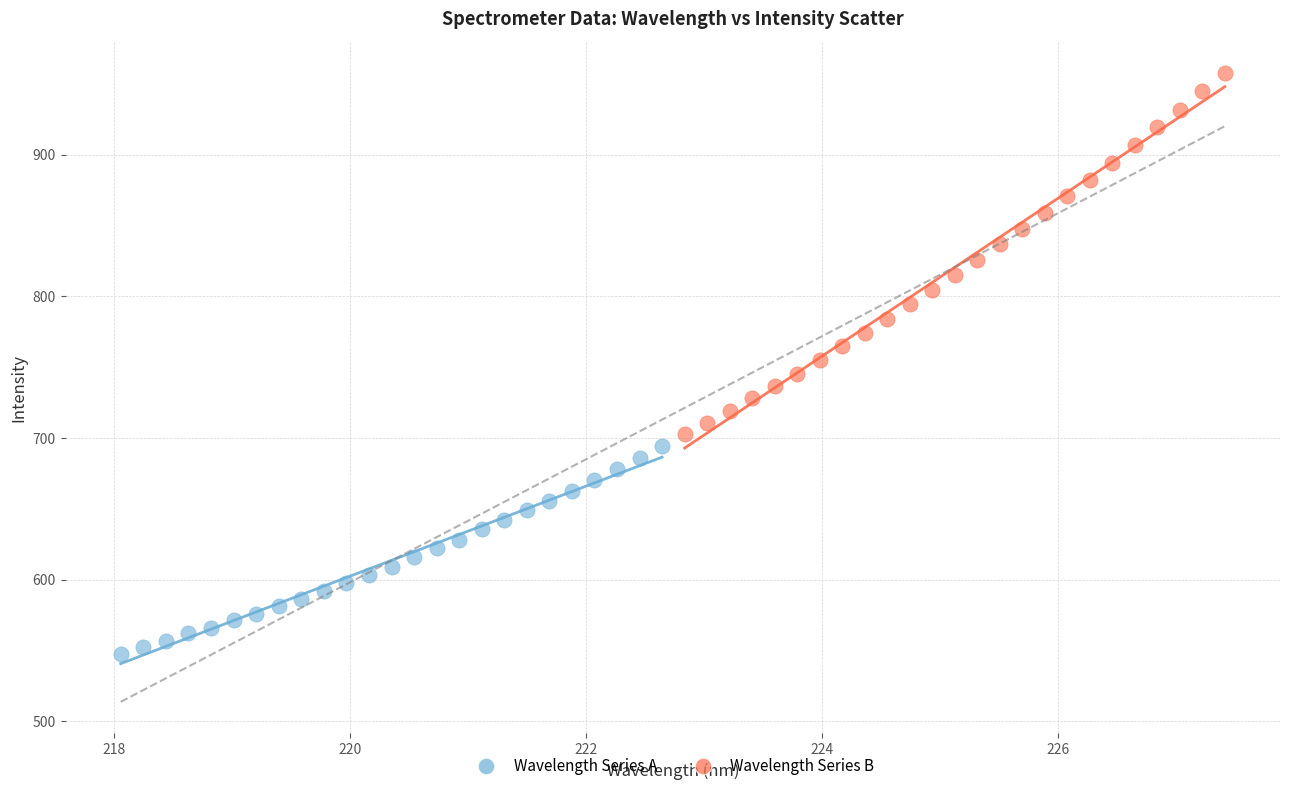

Which series has the widest spread of Y values?

Wavelength Series B